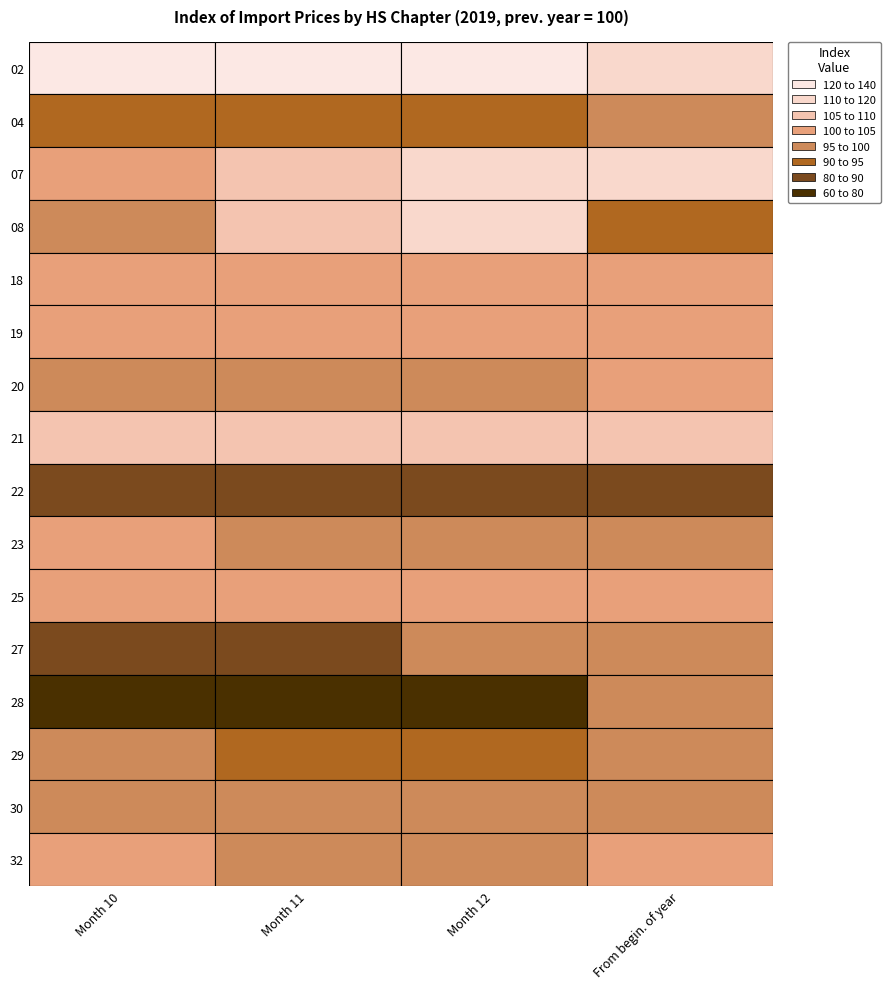

Reading left to right, what are all the values shown in this chart?

02: 120.0	125.4	135.9	114.0
04: 92.1	92.8	94.6	96.9
07: 101.6	106.2	113.0	111.8
08: 99.6	108.9	112.4	94.7
18: 101.8	101.5	101.4	100.2
19: 103.1	103.6	102.2	102.0
20: 99.9	99.8	99.7	100.8
21: 107.1	106.3	106.3	106.8
22: 88.0	86.9	89.1	89.4
23: 100.2	98.5	99.4	98.8
25: 103.7	102.3	101.6	103.1
27: 80.8	87.5	97.9	95.3
28: 77.3	70.7	64.8	96.9
29: 95.1	90.5	91.8	99.3
30: 96.2	95.9	96.0	97.3
32: 100.1	99.5	98.3	101.1